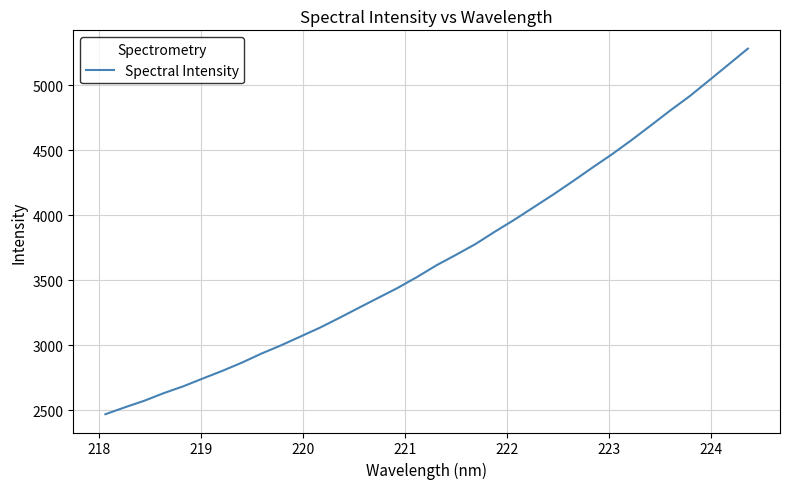

What is the minimum value shown in the chart?

2469.3